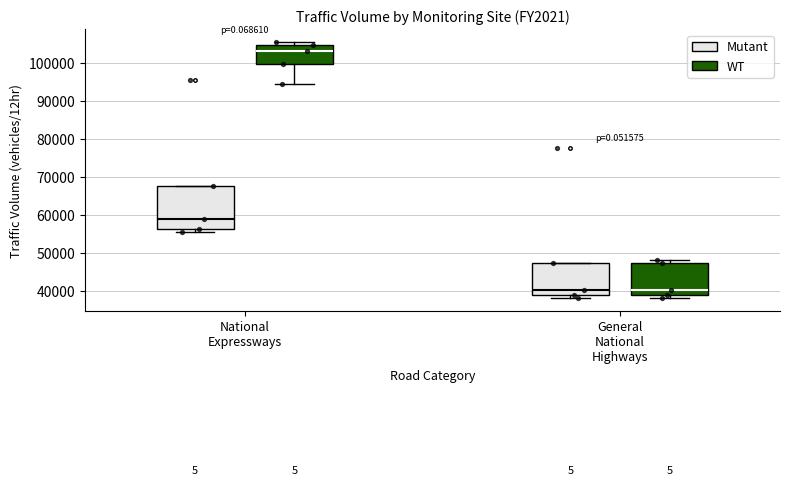

Reading left to right, transcribe this box plot: for each box, give where its median line is, the range the box spans, and where its two whiskers end, as read against the y-axis. The values are not printed on the chart, so give them approximately, as read against the axis.

National Expressways (Mutant): median 59000, box 56000 to 67000, whiskers 55000 to 67000
National Expressways (WT): median 103000, box 100000 to 105000, whiskers 94000 to 105000 (just above the box's upper edge)
General National Highways (Mutant): median 40000, box 39000 to 47000, whiskers 38000 to 47000
General National Highways (WT): median 40000, box 39000 to 47000, whiskers 38000 to 48000